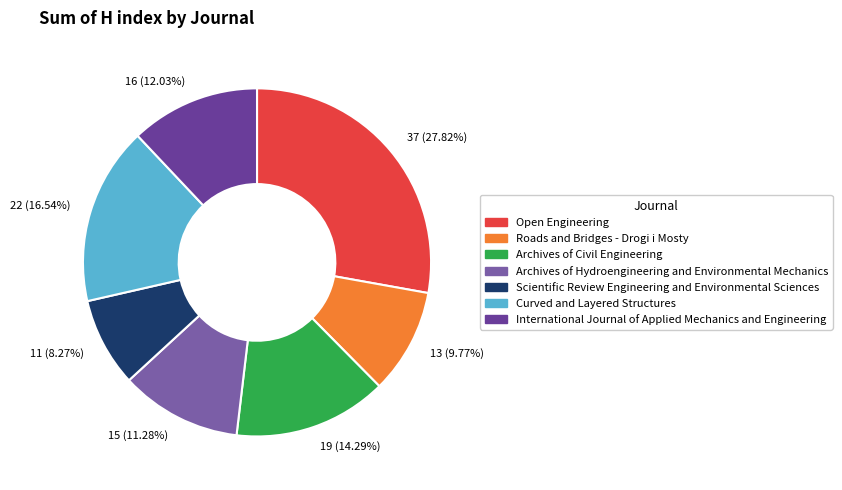

Approximately how many times larger is the value at Archives of Civil Engineering compared to Scientific Review Engineering and Environmental Sciences?

1.7